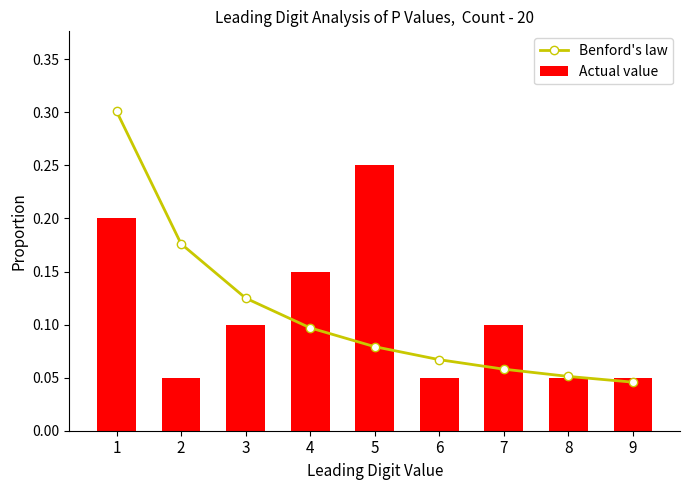

What is the difference between the Benford's law values at 3 and 7?

0.1